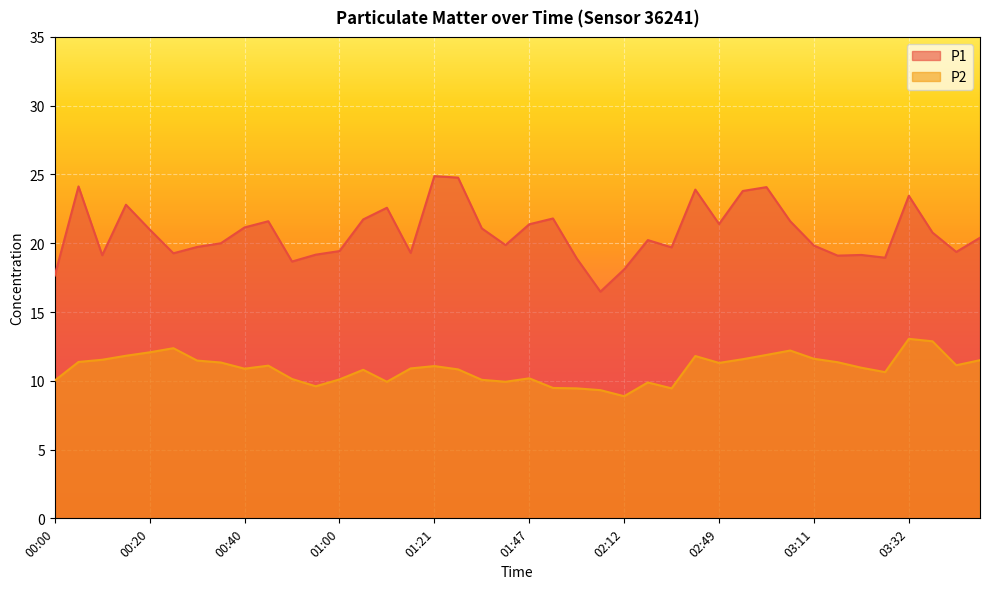

Reading left to right, transcribe all the data shown in this chart.

P1: 17.6	24.1	19.1	22.8	21.0	19.3	19.7	20.0	21.1	21.6	18.7	19.2	19.4	21.7	22.6	19.3	24.9	24.8	21.1	19.9	21.4	21.8	18.9	16.5	18.1	20.2	19.7	23.9	21.4	23.8	24.1	21.6	19.8	19.1	19.1	18.9	23.4	20.8	19.4	20.4
P2: 10.0	11.4	11.5	11.8	12.1	12.4	11.5	11.3	10.9	11.1	10.1	9.6	10.1	10.8	9.9	10.9	11.1	10.8	10.1	9.9	10.2	9.5	9.4	9.3	8.9	9.9	9.4	11.8	11.3	11.6	11.9	12.2	11.6	11.3	10.9	10.6	13.1	12.9	11.1	11.5